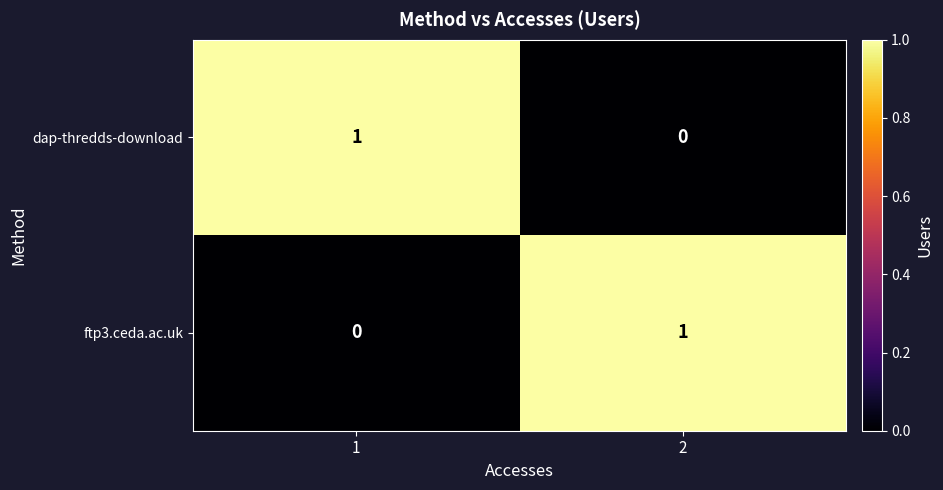

At 1, list the series in order from largest to smallest.

dap-thredds-download, ftp3.ceda.ac.uk